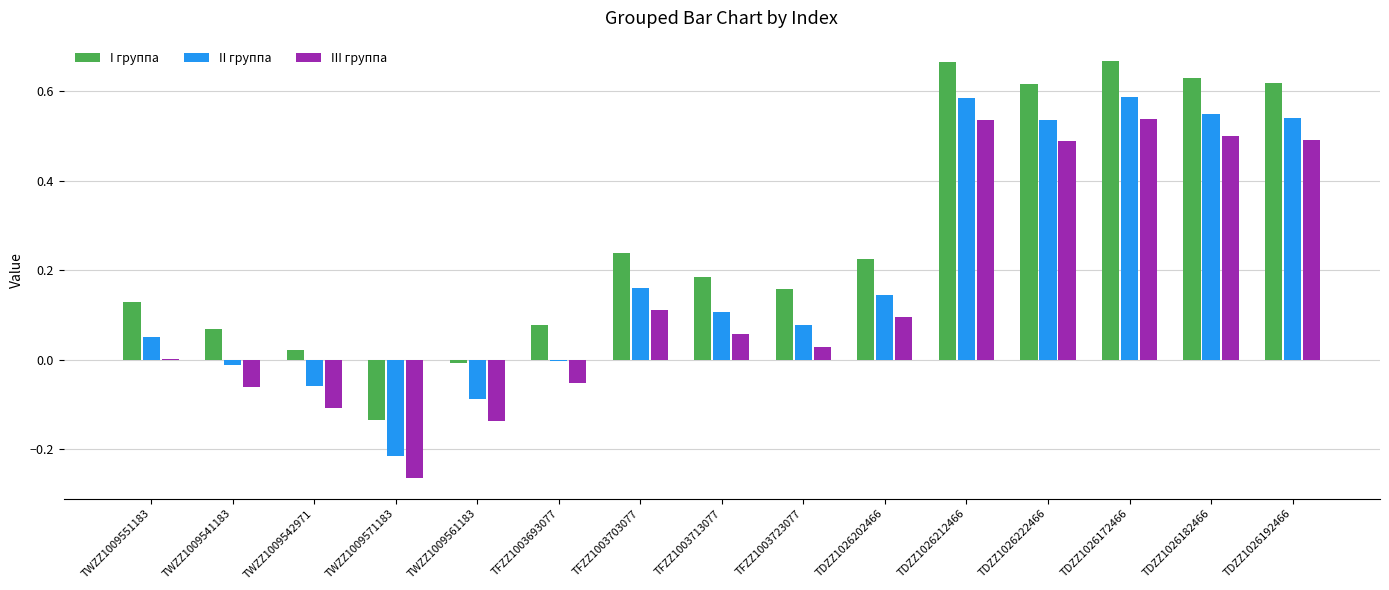

What is the difference between the I группа values at TDZZ1026192466 and TDZZ1026202466?

0.4